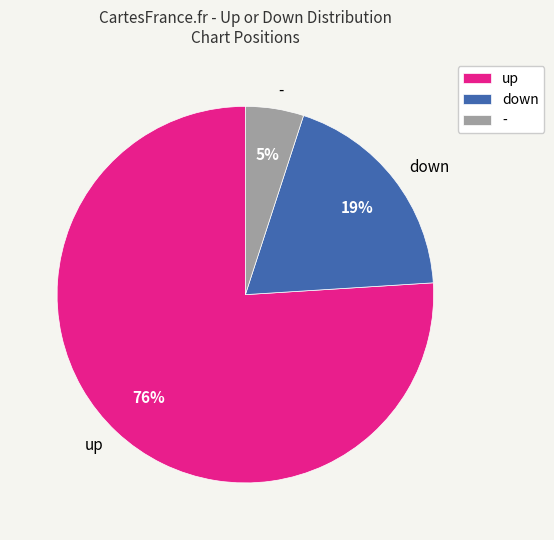

Count the number of slices in the pie.

3